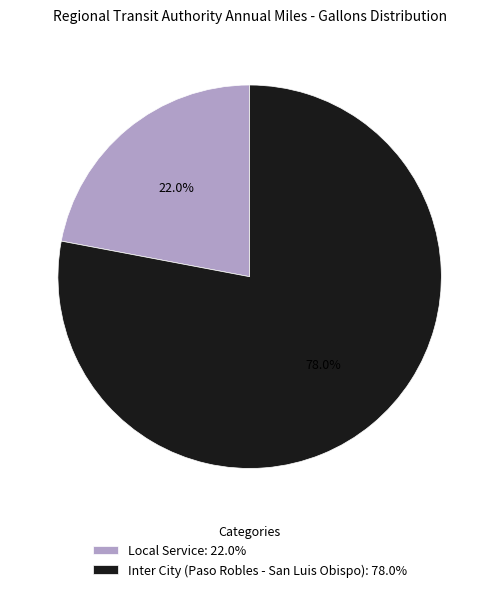

Does Inter City (Paso Robles - San Luis Obispo) account for over 50% of the chart?

Yes